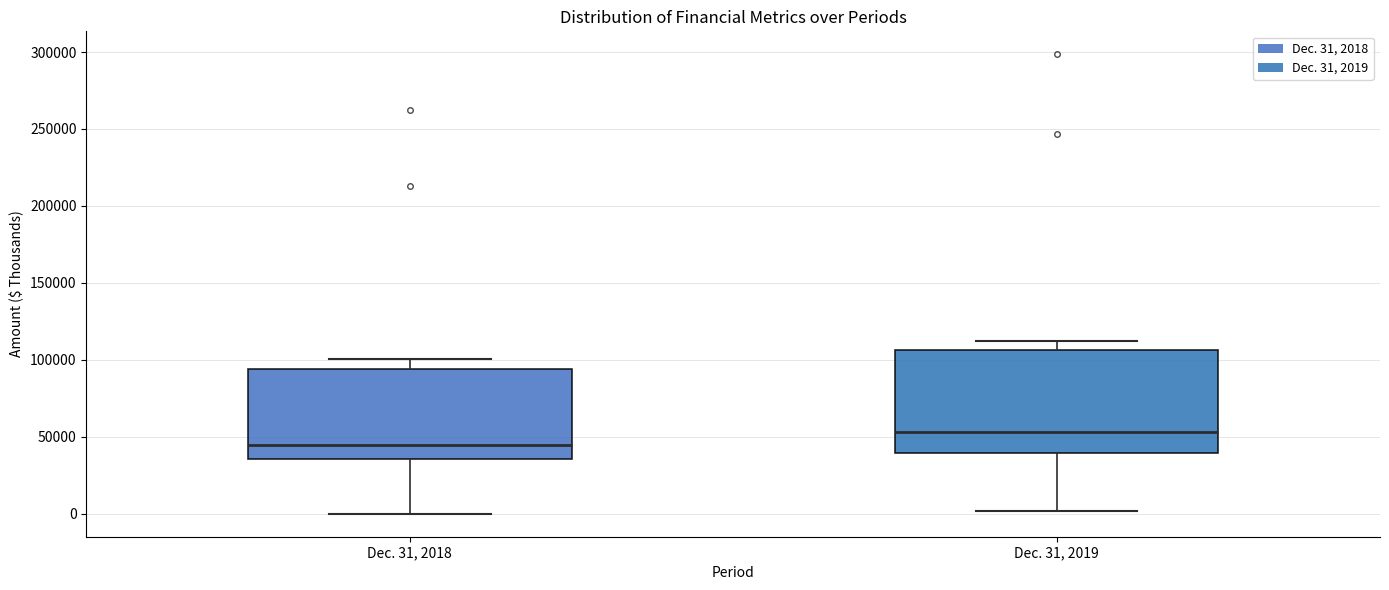

Comparing the boxes themselves (not the whiskers), which one is the tallest?

Dec. 31, 2019